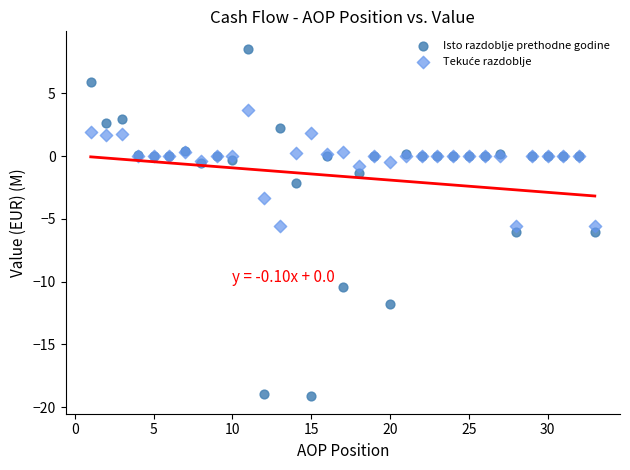

Which series contains the lowest Y value?

Isto razdoblje prethodne godine